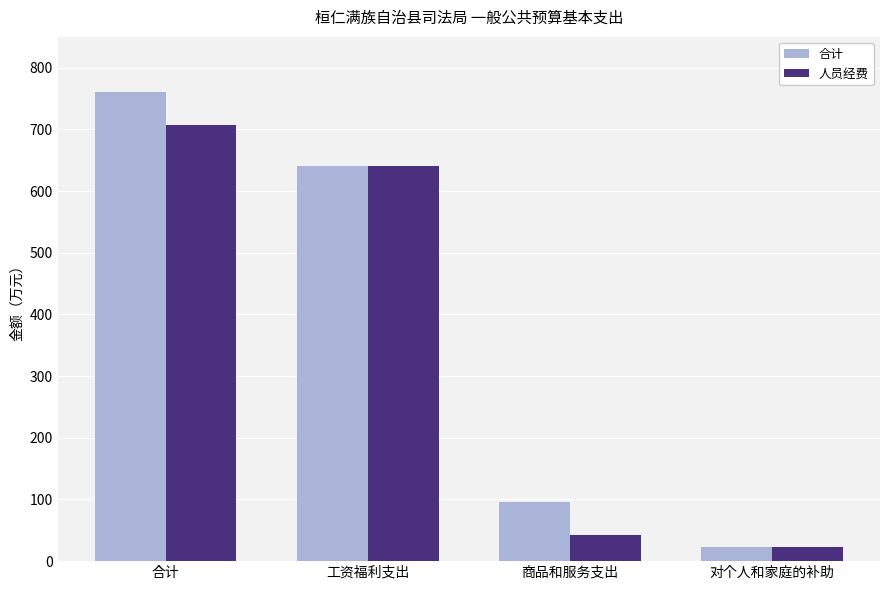

Rank the series by their average value, from highest to lowest.

合计, 人员经费